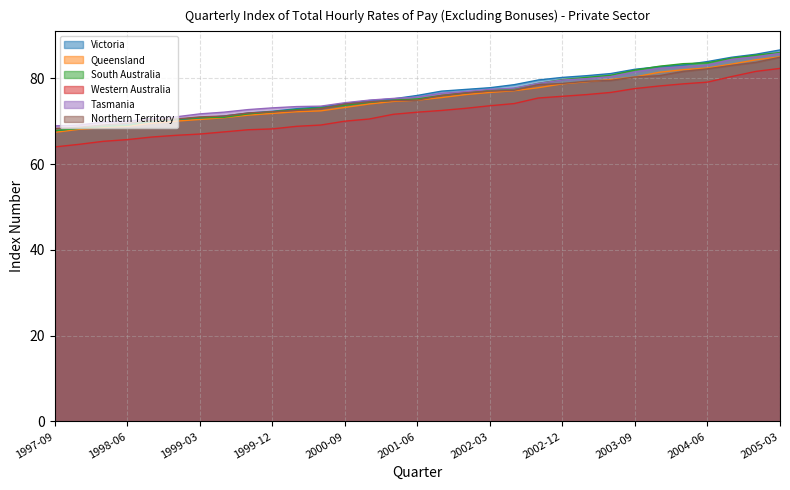

Where is Queensland nearest to the value 76?

2001-12-01